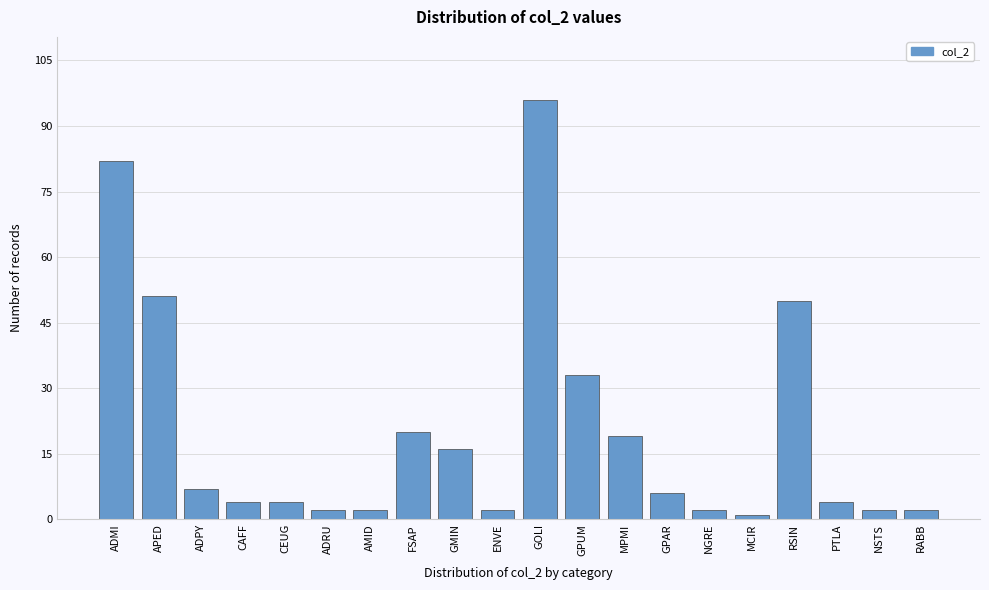

Reading right to left, extract all data points from this chart.

2	2	4	50	1	2	6	19	33	96	2	16	20	2	2	4	4	7	51	82